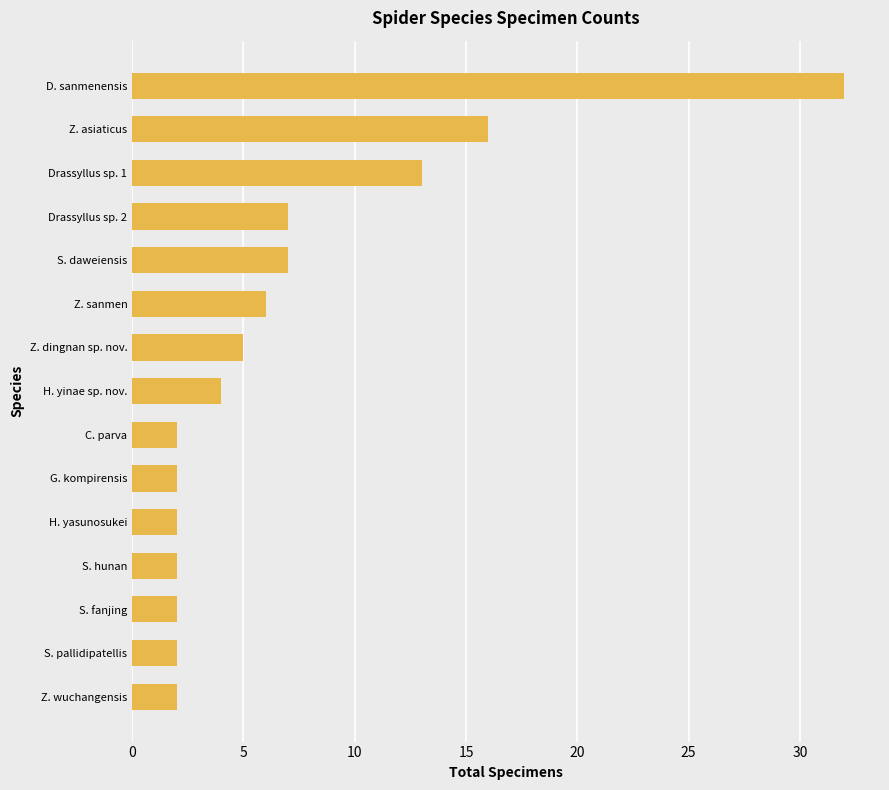

How many values are below 4?

7